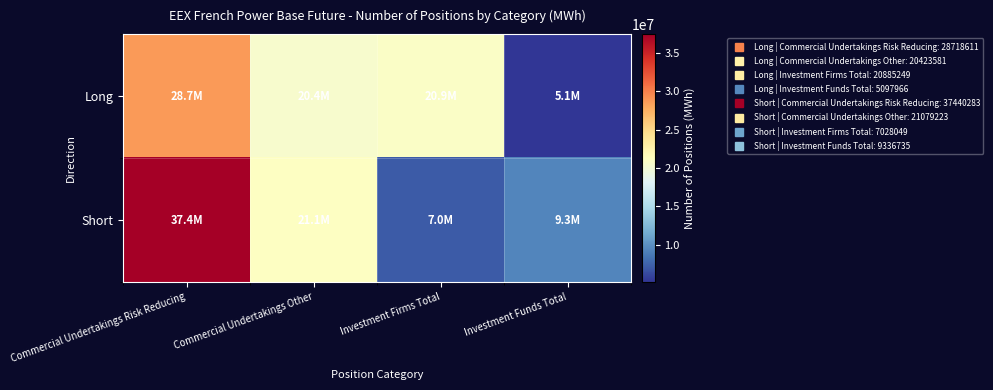

How many series are shown in this chart?

2